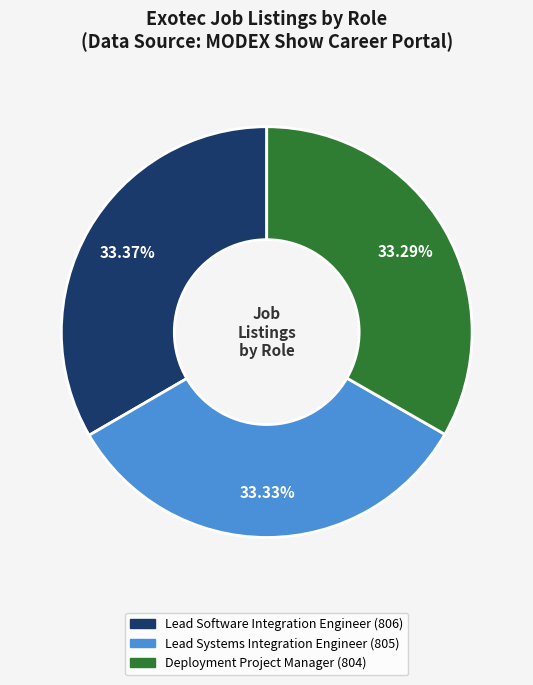

To the nearest percent, what is the average slice percentage?

33%